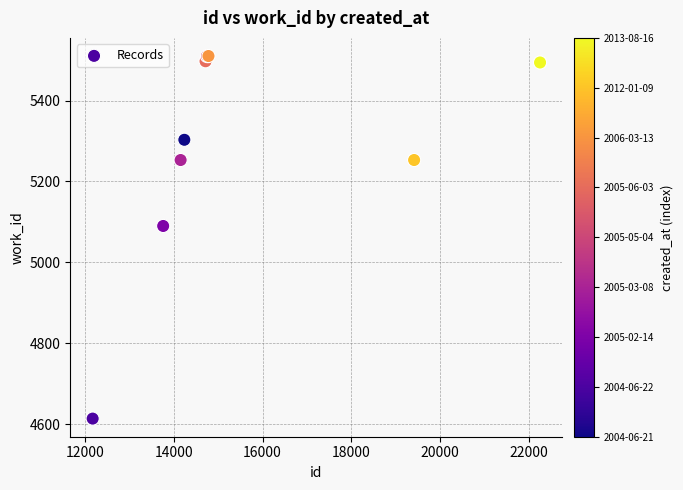

What Y value in the scatter plot is closest to 5062?

5090